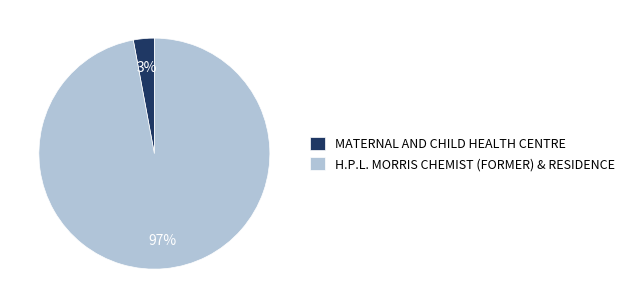

Do H.P.L. MORRIS CHEMIST (FORMER) & RESIDENCE and MATERNAL AND CHILD HEALTH CENTRE together represent more than half of the pie?

Yes